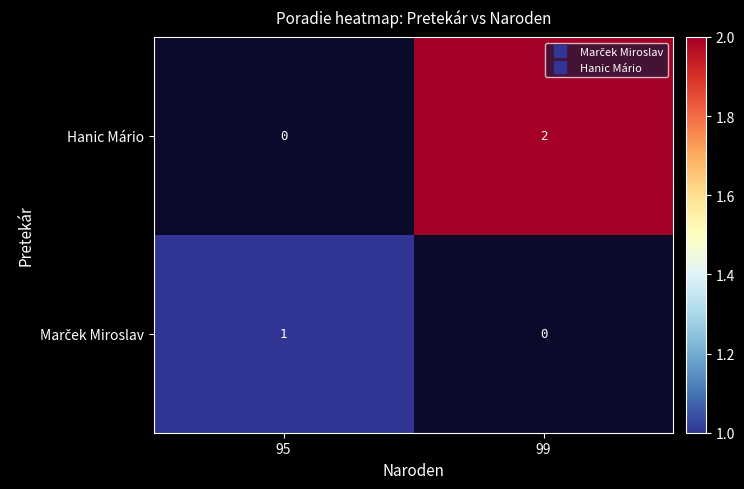

The Hanic Mário series shows 0.4 at 99. True or false?

False